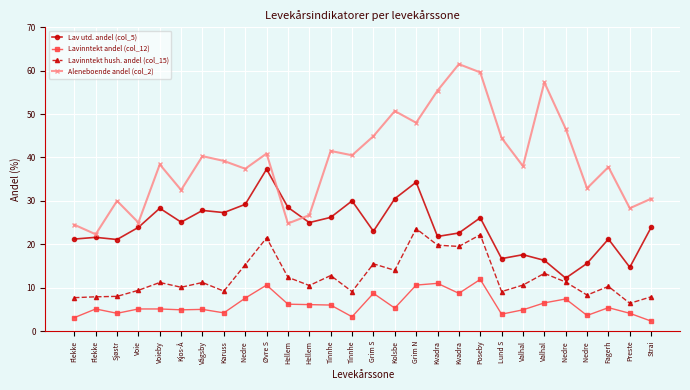

At Kvadra, list the series in order from largest to smallest.

Aleneboende andel (col_2), Lav utd. andel (col_5), Lavinntekt hush. andel (col_15), Lavinntekt andel (col_12)